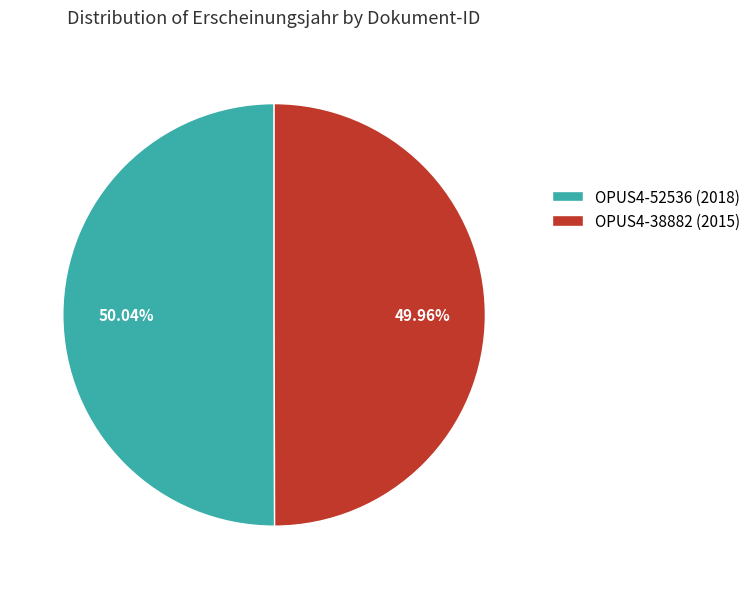

How many segments does this pie chart have?

2